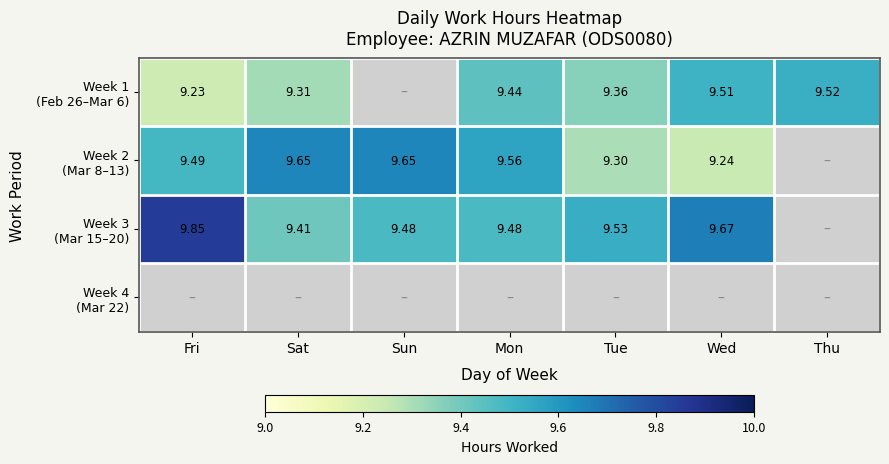

What is the difference between the second highest and second lowest values in the Week 2 (Mar 8–13) series?

0.4